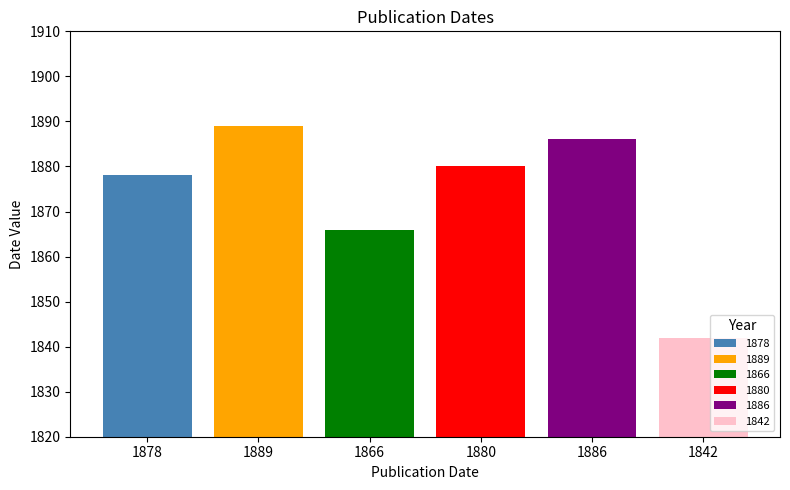

Where is the data nearest to the value 1865?

1866